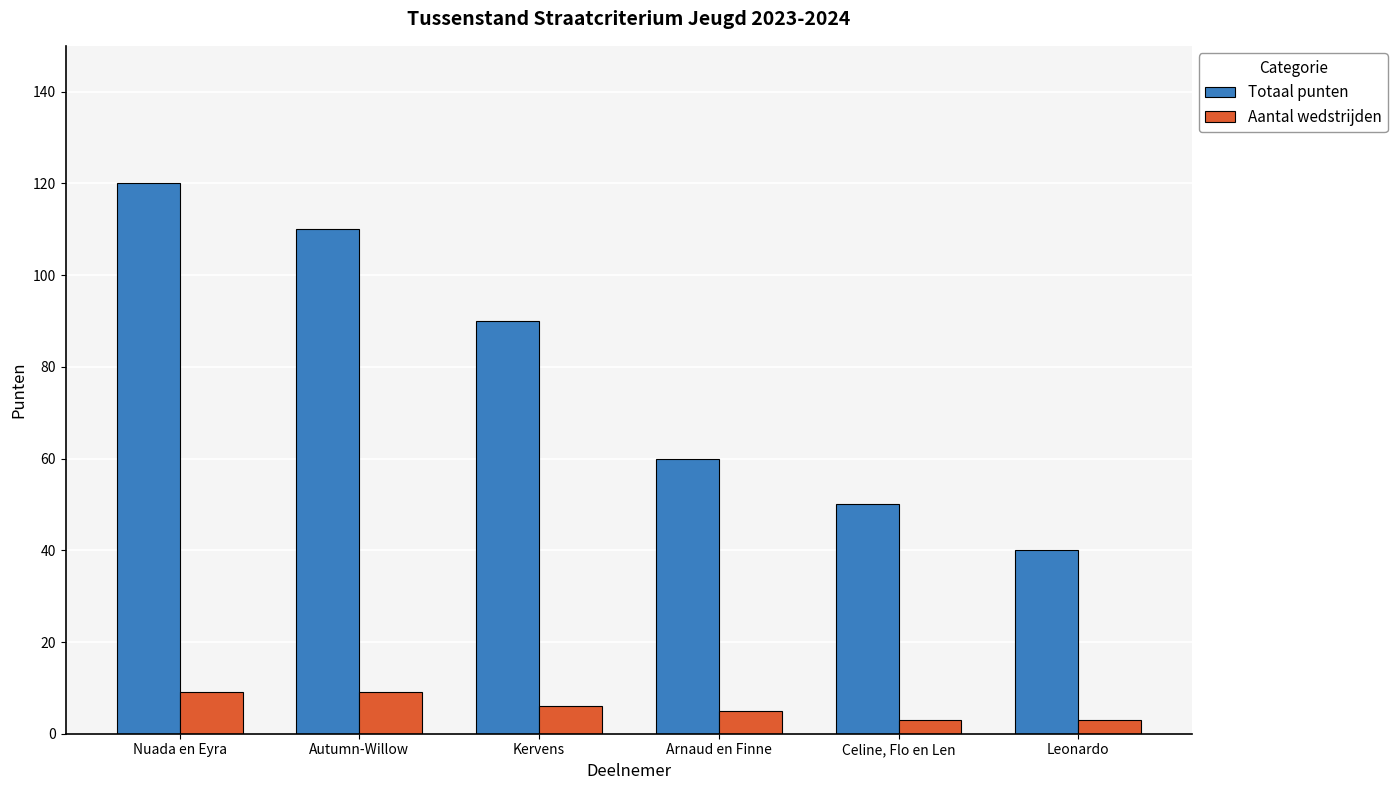

What position from the right is Kervens?

4